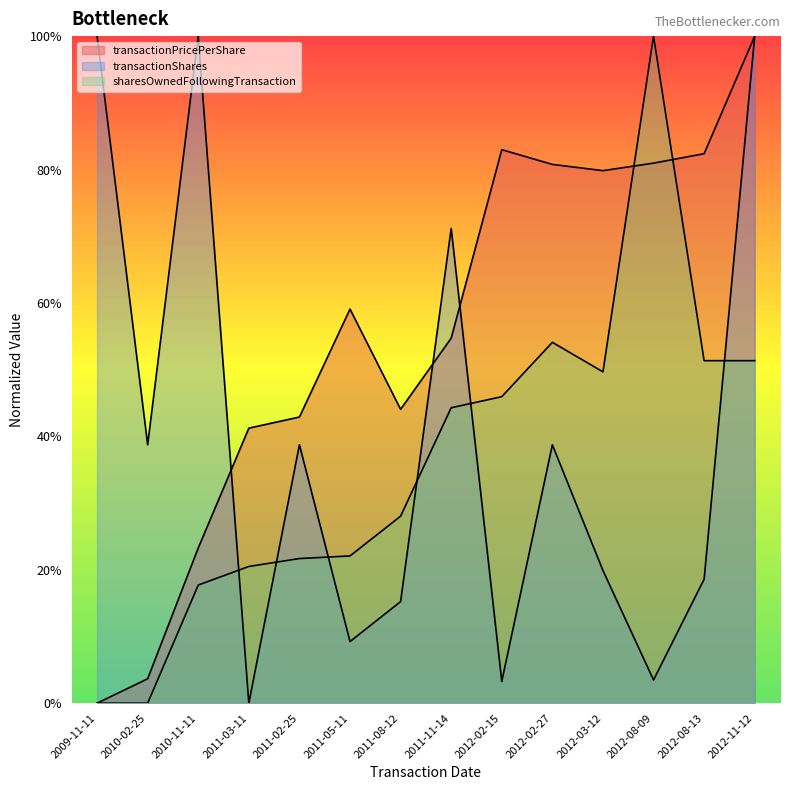

What is the label of the 11th point from the left?

2012-03-12